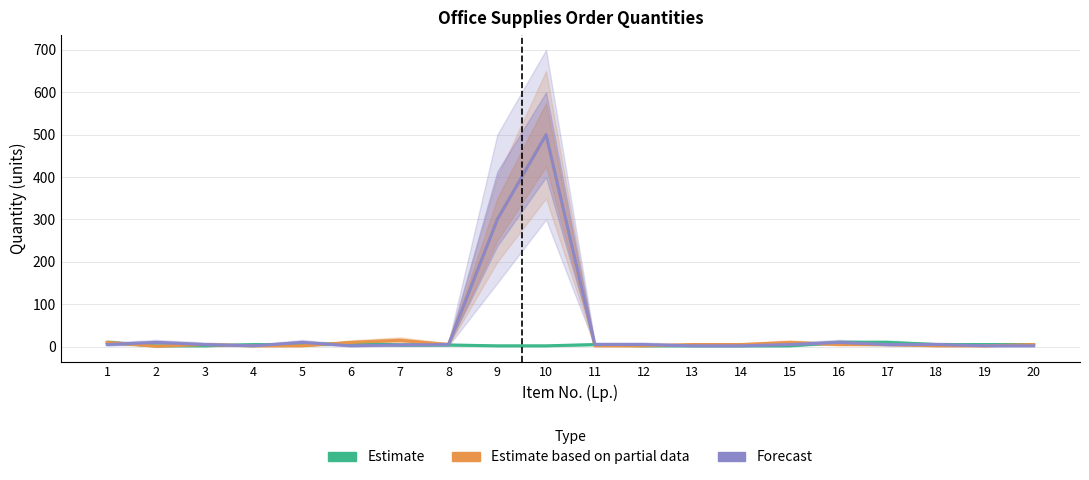

Reading left to right, what are all the values shown in this chart?

Estimate: 1=10	2=2	3=2	4=5	5=4	6=8	7=4	8=4	9=2	10=2	11=5	12=2	13=2	14=2	15=2	16=10	17=10	18=5	19=5	20=5
Estimate based on partial data: 1=10	2=1	3=5	4=2	5=2	6=10	7=15	8=5	9=300	10=500	11=2	12=2	13=5	14=5	15=10	16=5	17=5	18=2	19=2	20=5
Forecast: 1=5	2=10	3=5	4=2	5=10	6=2	7=4	8=5	9=300	10=500	11=5	12=5	13=2	14=2	15=5	16=10	17=5	18=5	19=2	20=2